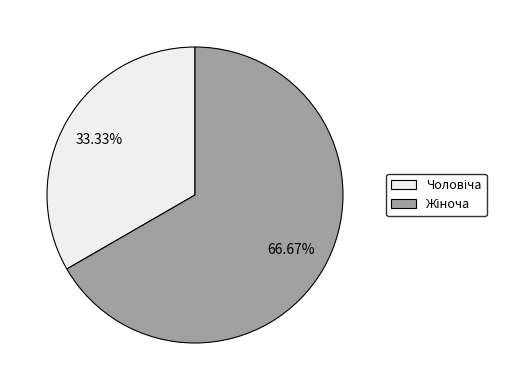

Does any single category account for the majority?

Yes